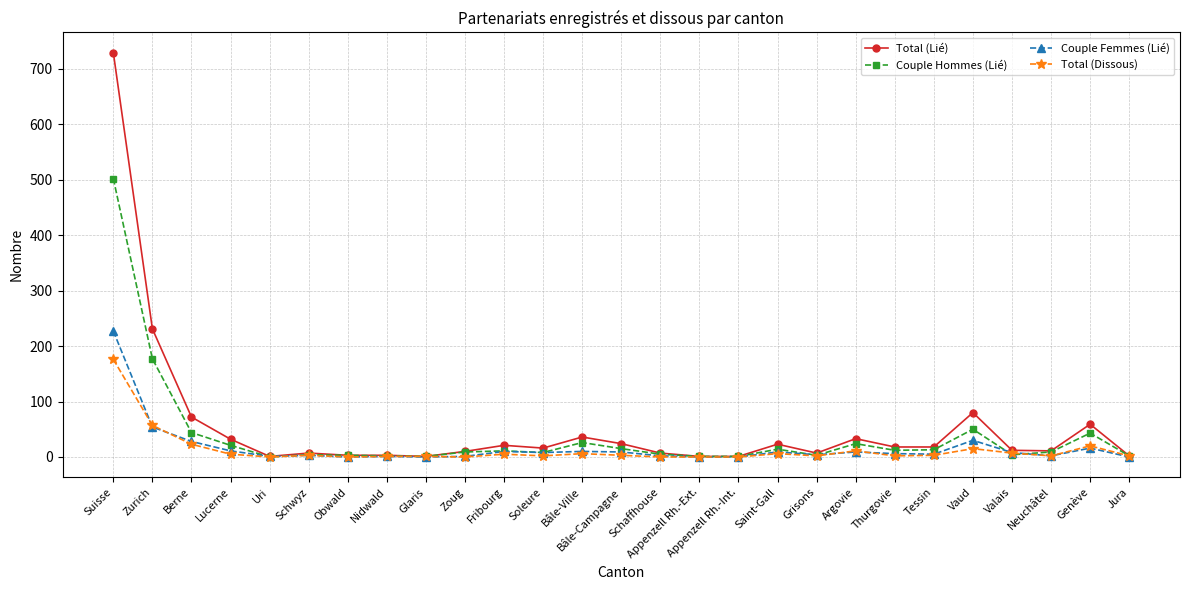

Is the value of Total (Dissous) at Jura greater than the value of Couple Femmes (Lié) at Suisse?

No